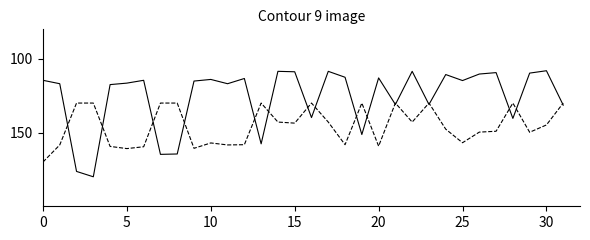

What is the minimum value shown in the chart?

108.1